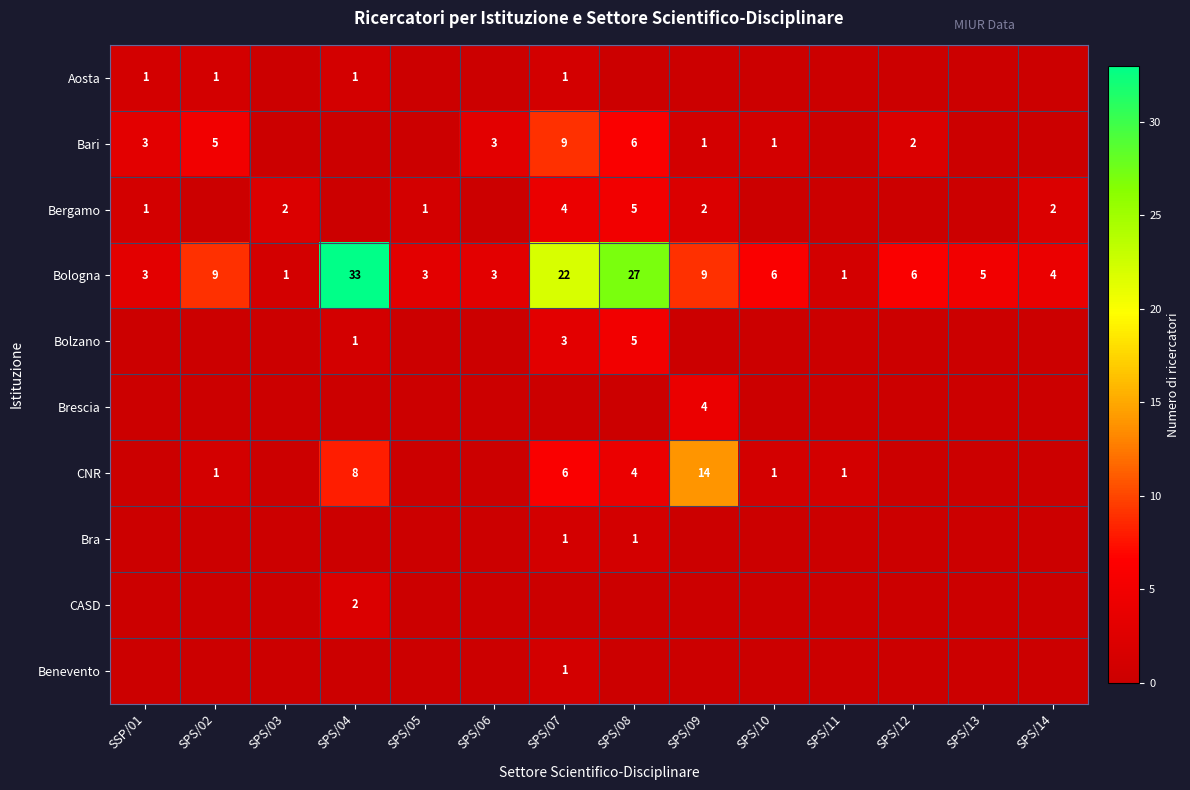

What is the difference between the Bologna values at SPS/03 and SPS/09?

8